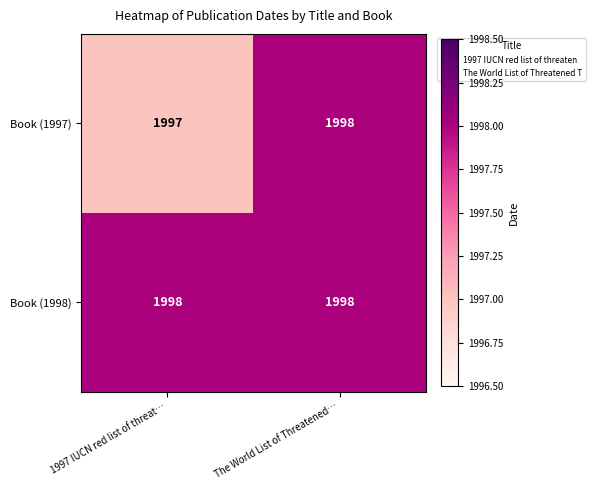

The value of Book (1998) at The World List of Threatened… is 1998. True or false?

True